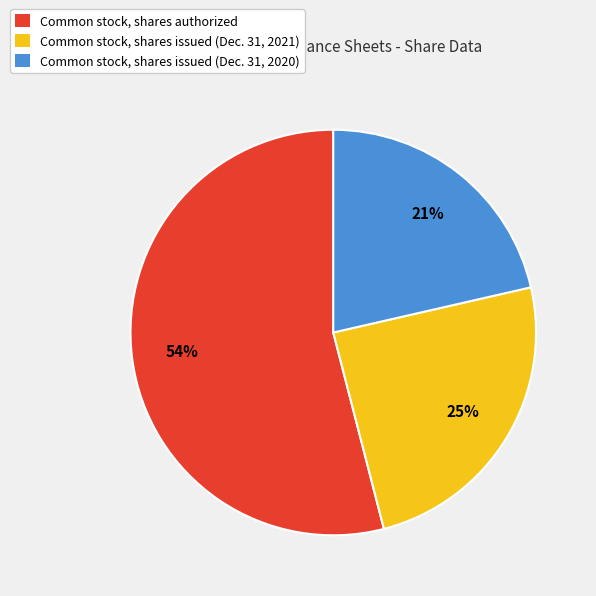

Is it true that Common stock, shares issued (Dec. 31, 2020) is 21% of the pie?

True